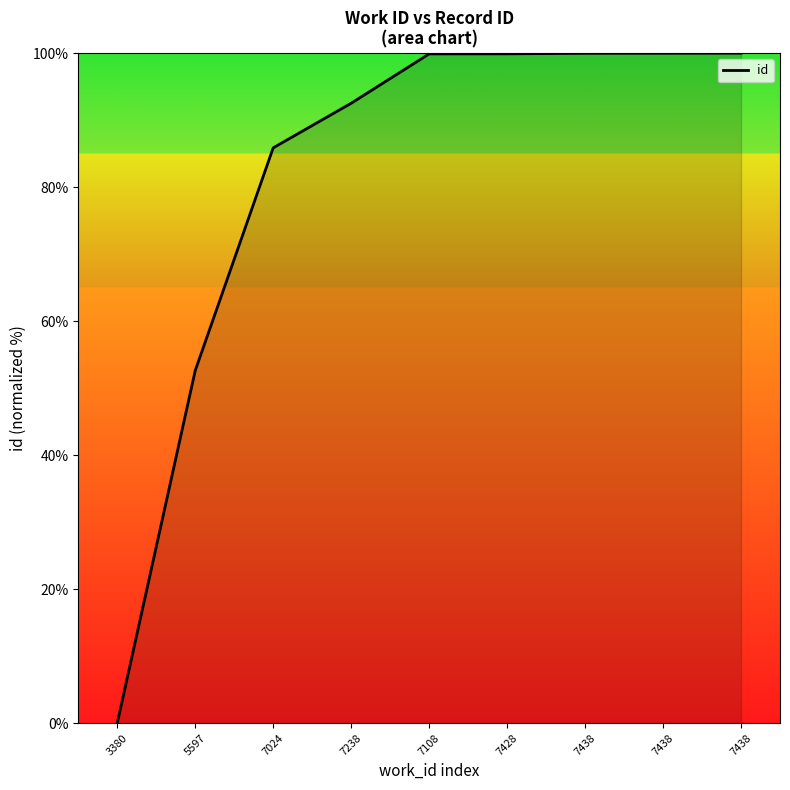

True or false: the data has more than 2 interior local peaks.

False